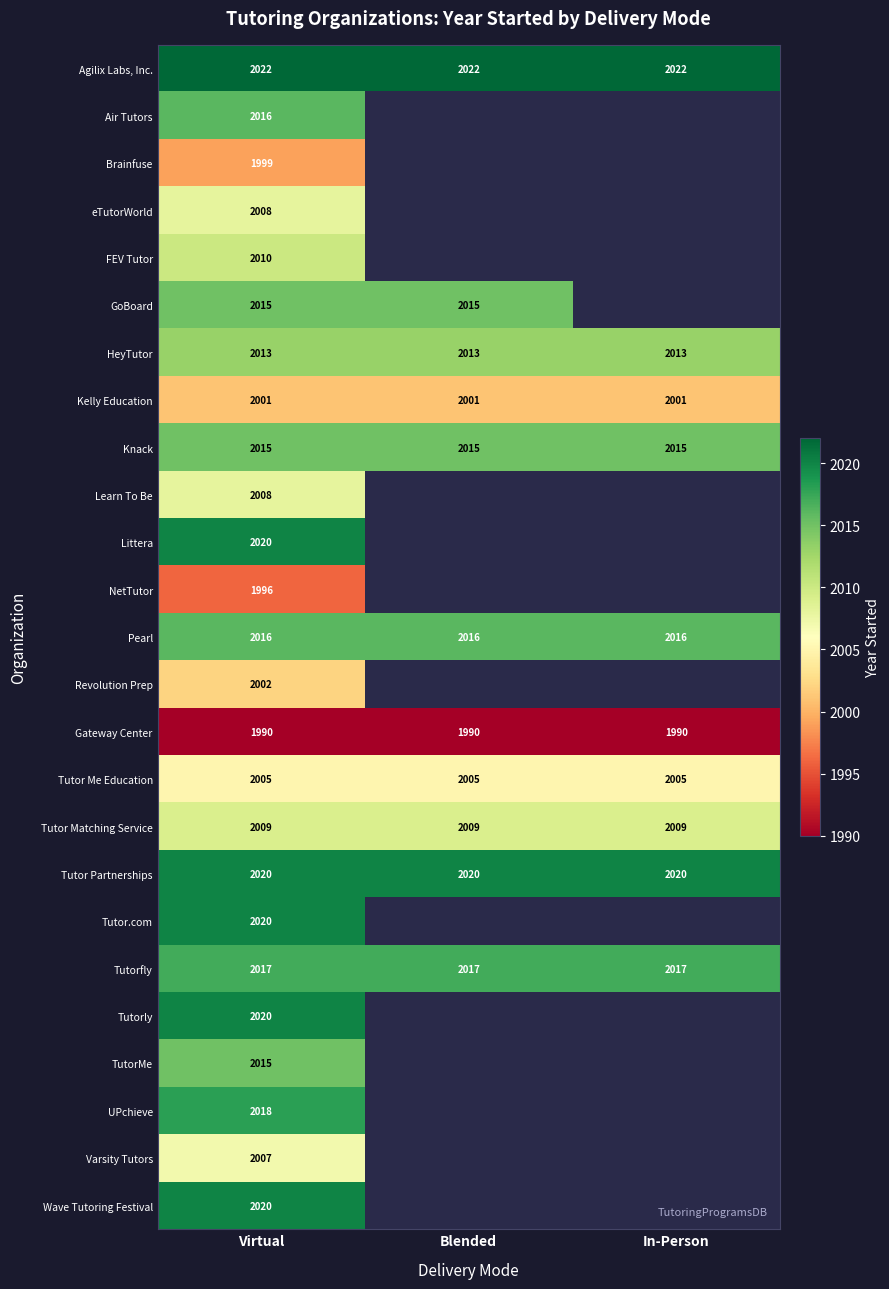

What is the average value of the Tutor Matching Service series?

2009